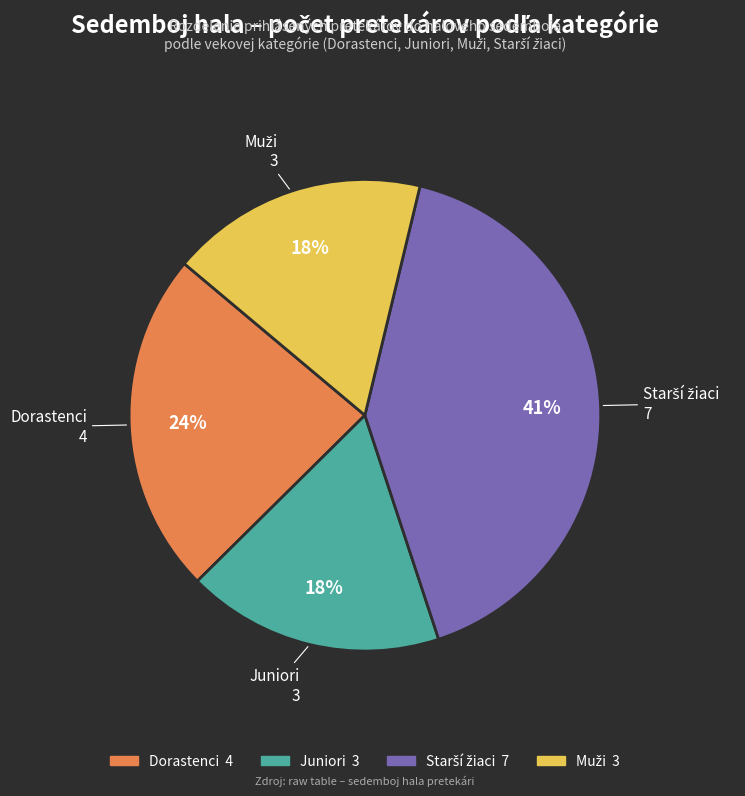

To the nearest percent, what portion does Dorastenci represent?

24%